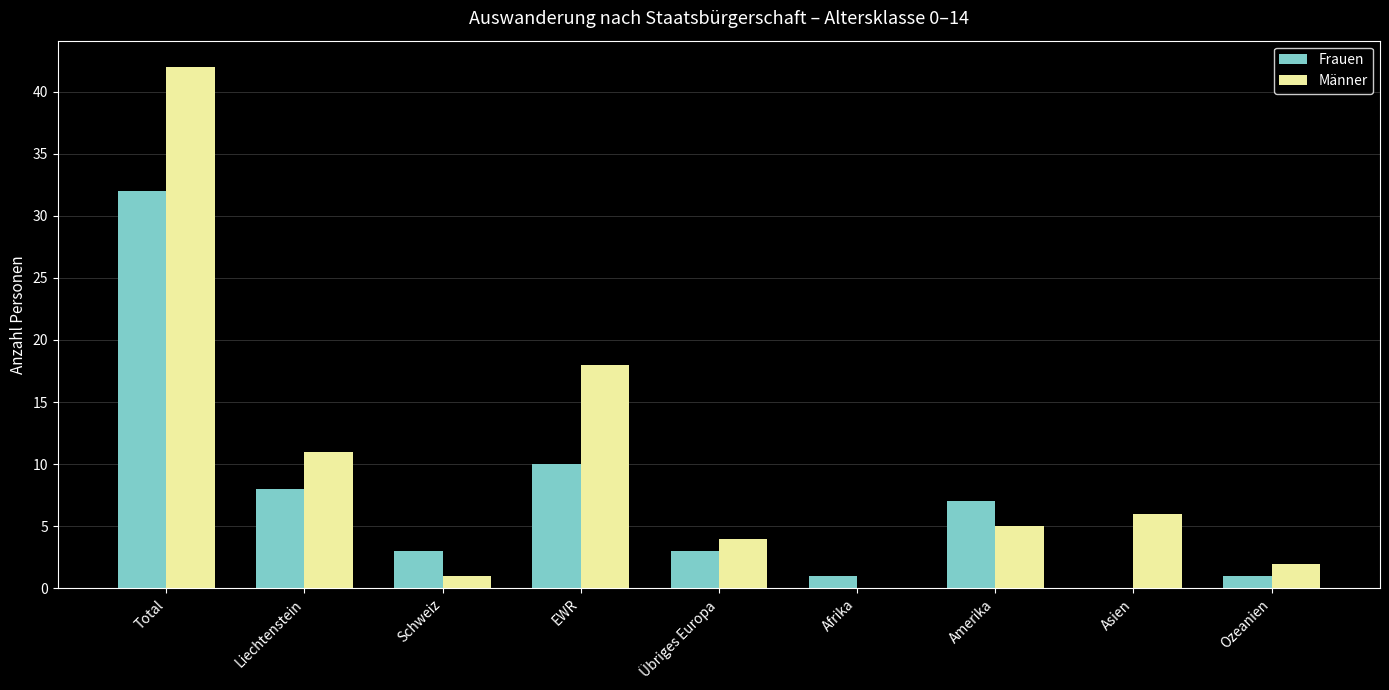

Read the Frauen value at Schweiz.

3